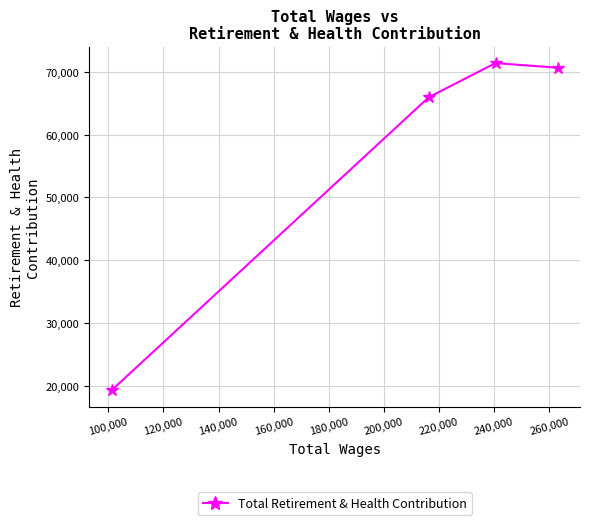

What is the value of the 4th point from the left?

70633